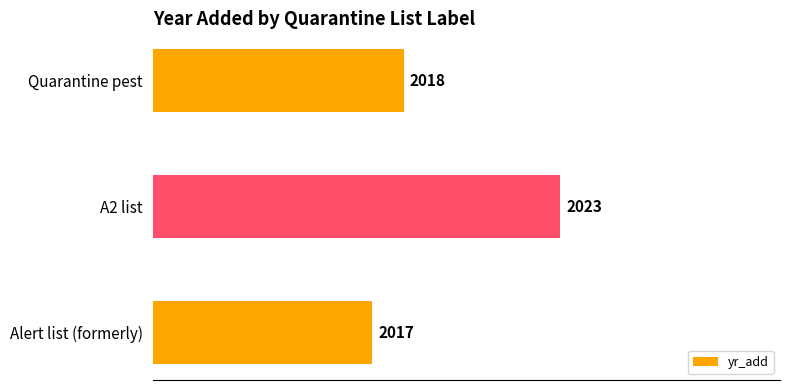

List the labels in order of value, largest first.

A2 list, Quarantine pest, Alert list (formerly)